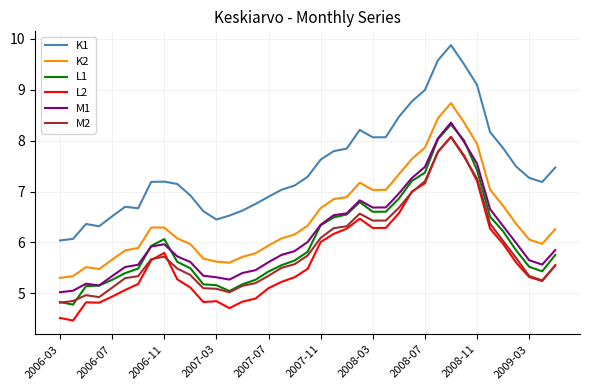

True or false: M1 and K2 cross at least once.

False